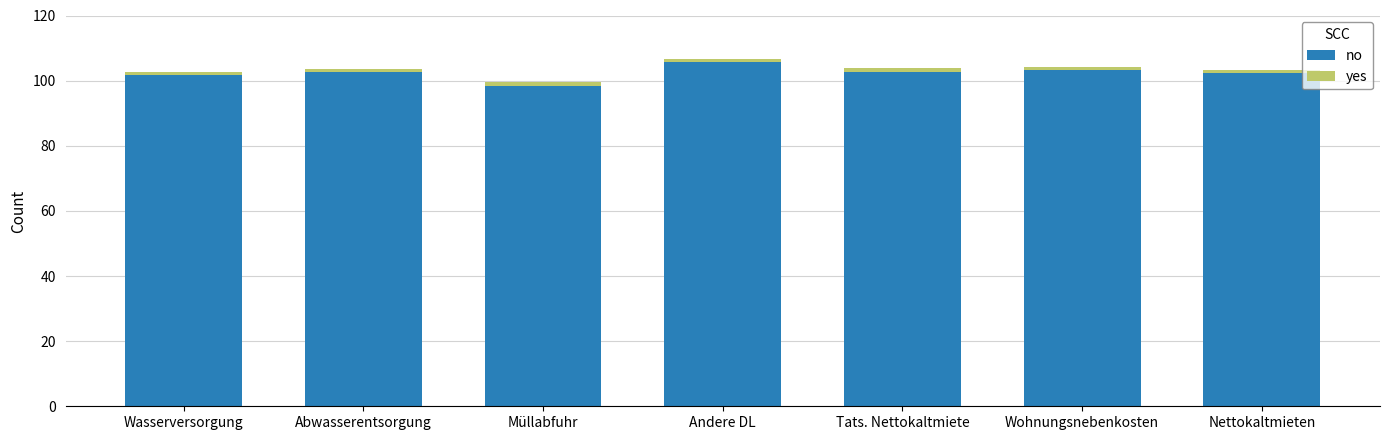

What is the average value of the no series?

102.4